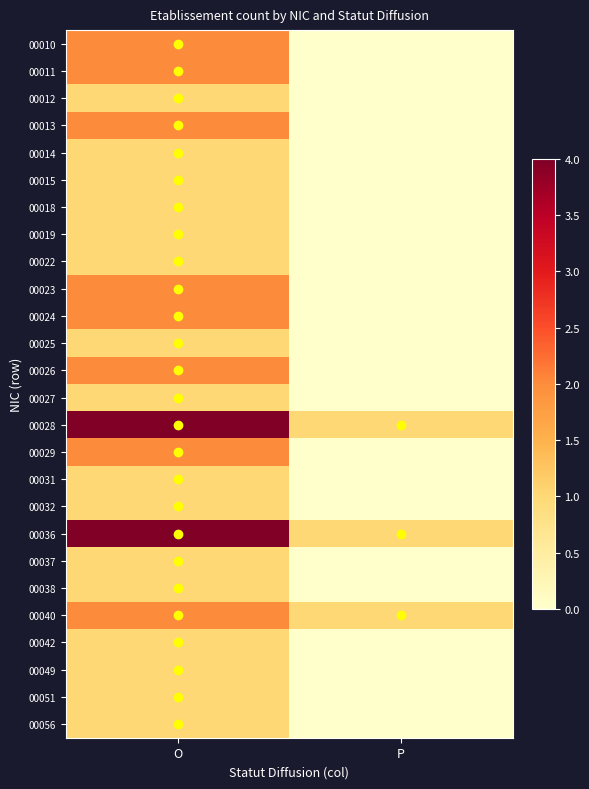

How many series are shown in this chart?

26